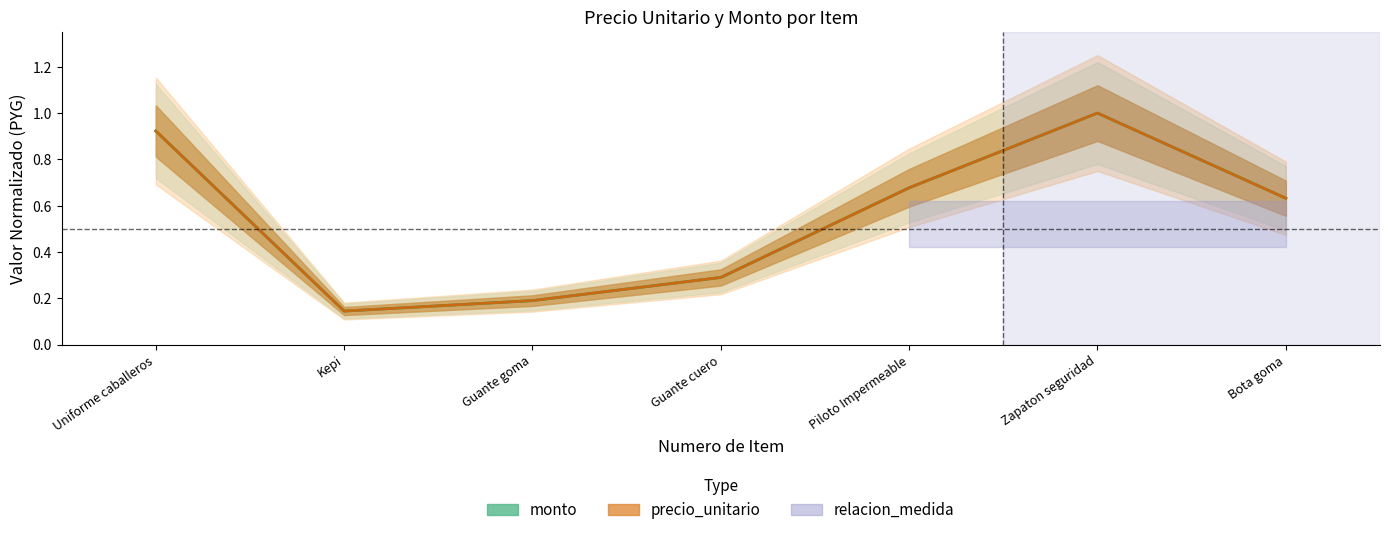

The precio_unitario series shows 1.7 at Zapaton seguridad. True or false?

False